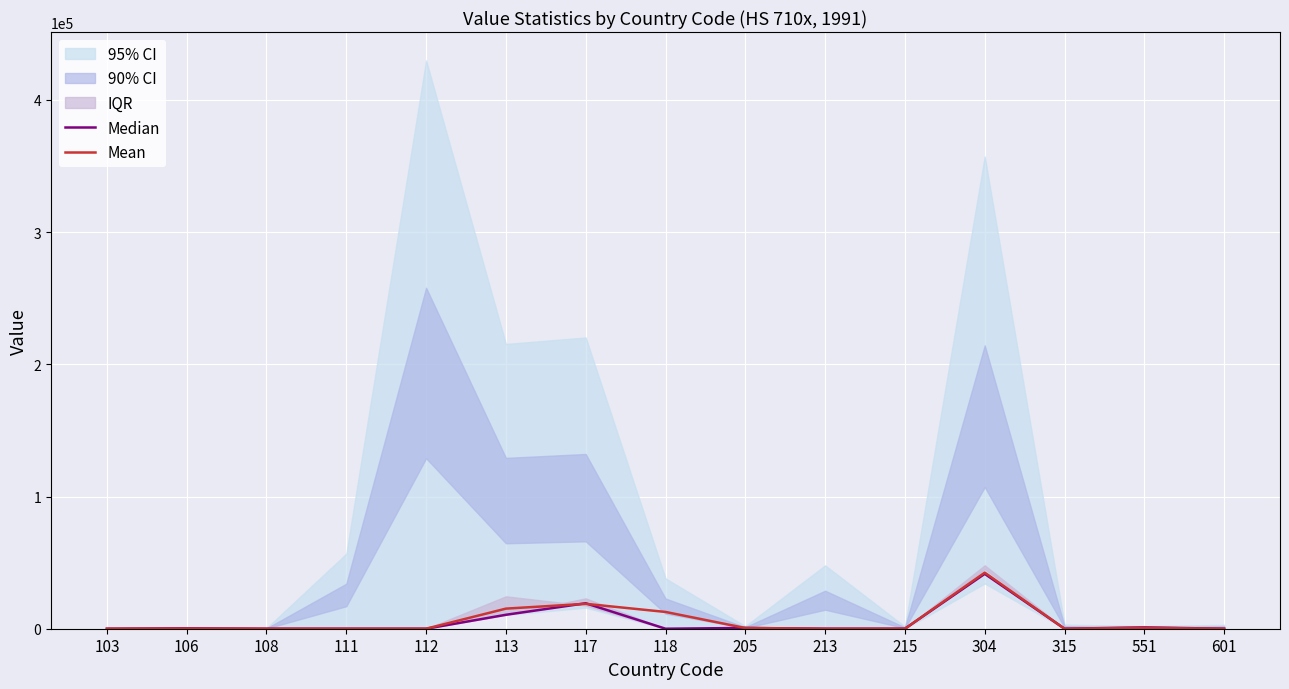

Is it true that Mean equals 0.0 at 215?

True